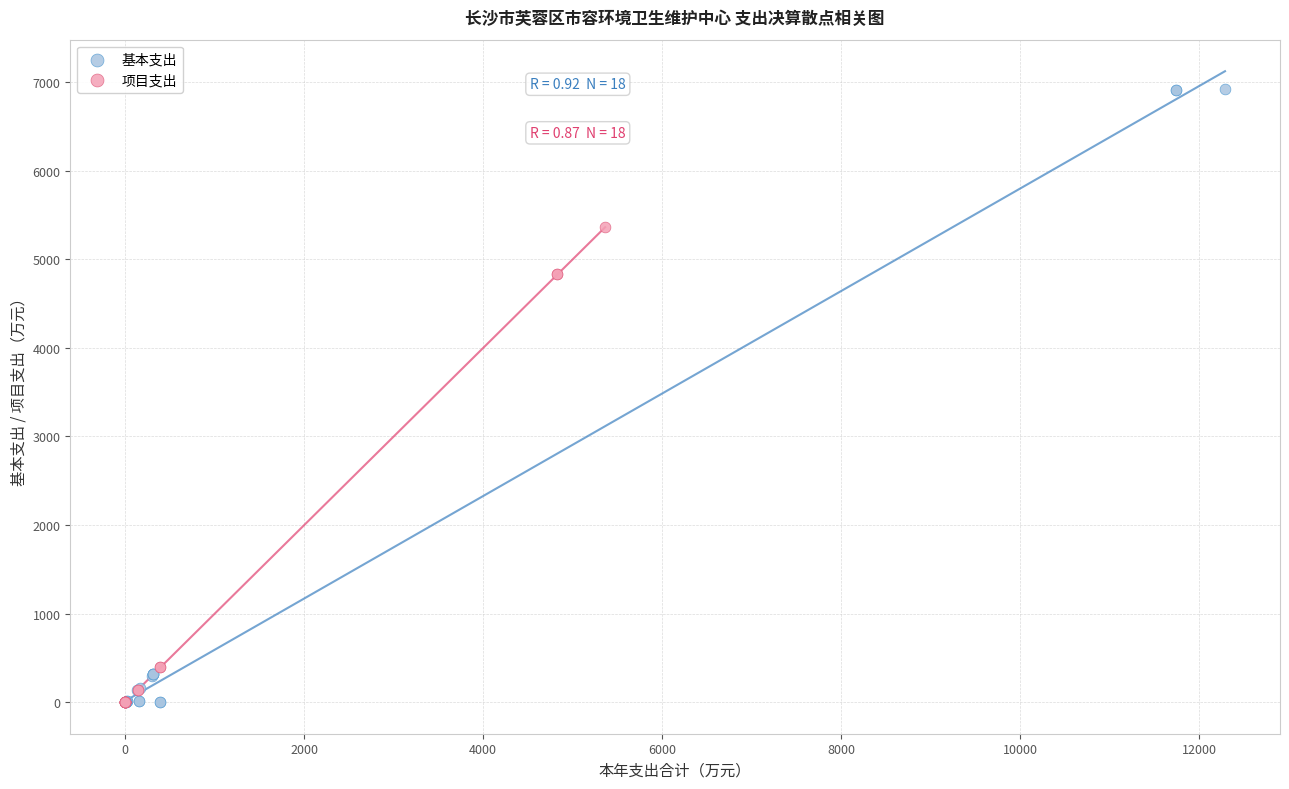

Which series has the widest spread of Y values?

基本支出